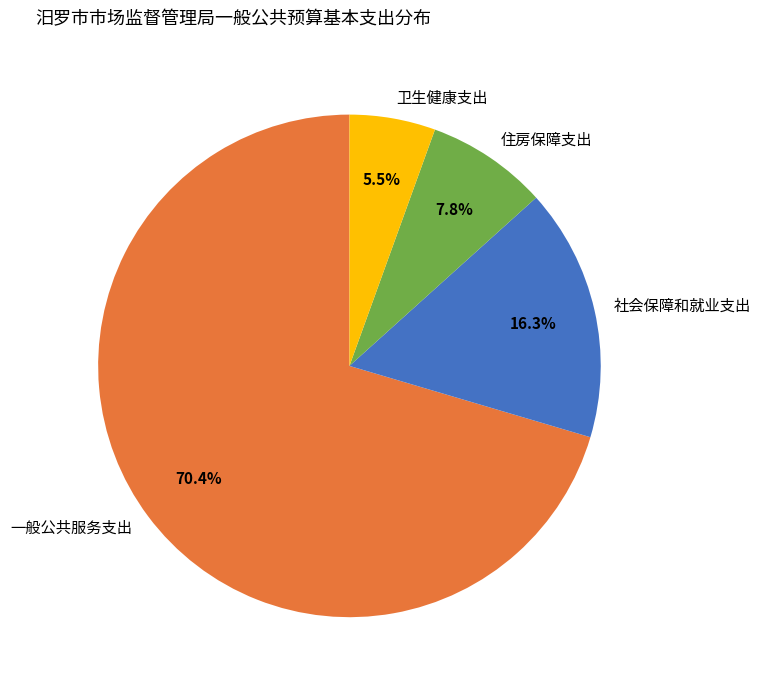

To the nearest percent, what percentage of the pie is 住房保障支出?

8%